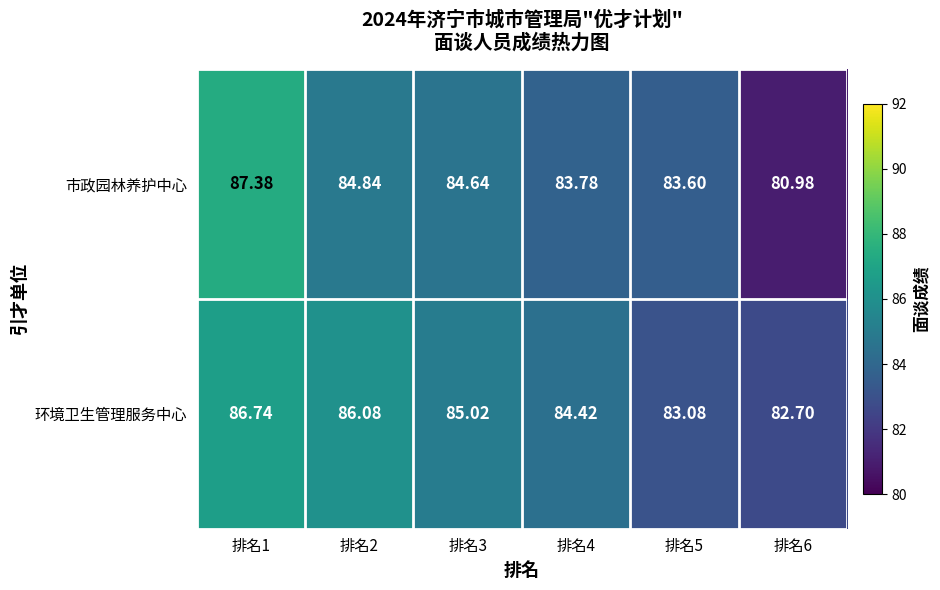

What is the smallest value displayed?

81.0